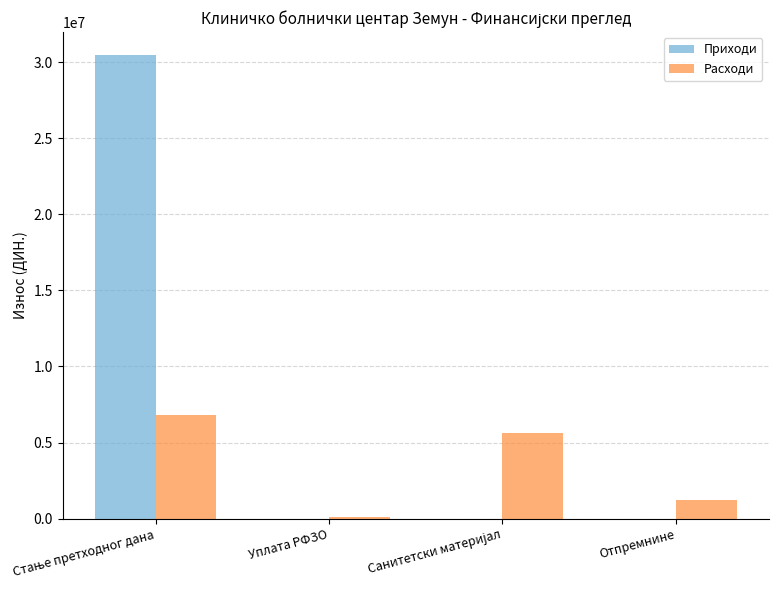

Count the number of categories in the chart.

4